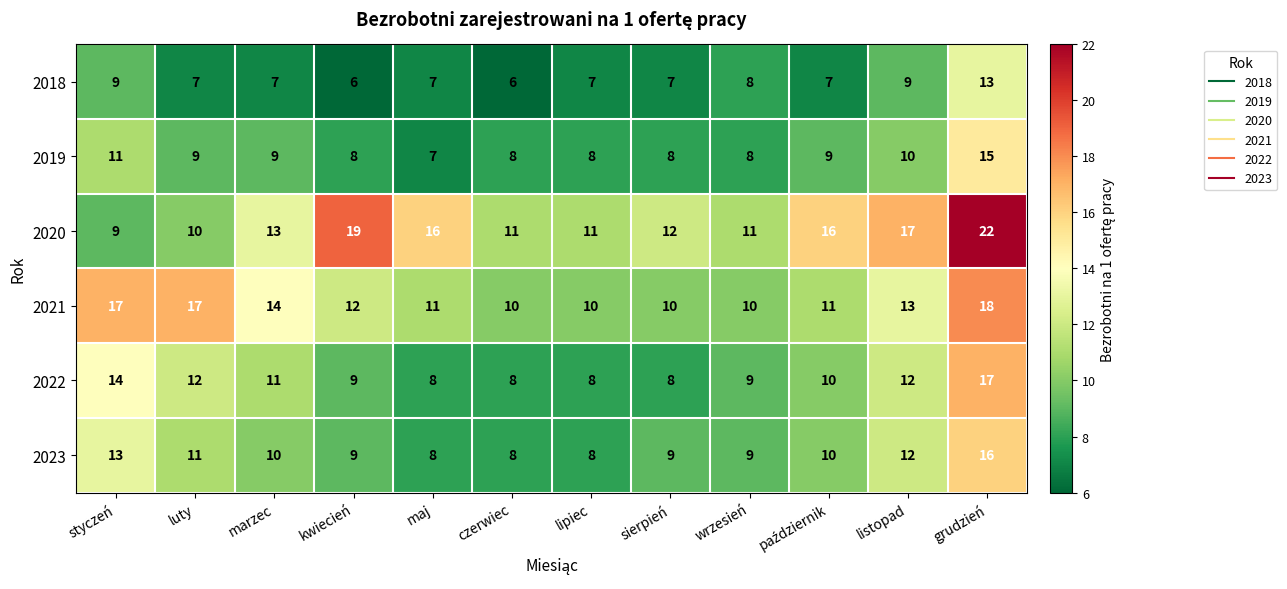

How many categories are shown in the chart?

12